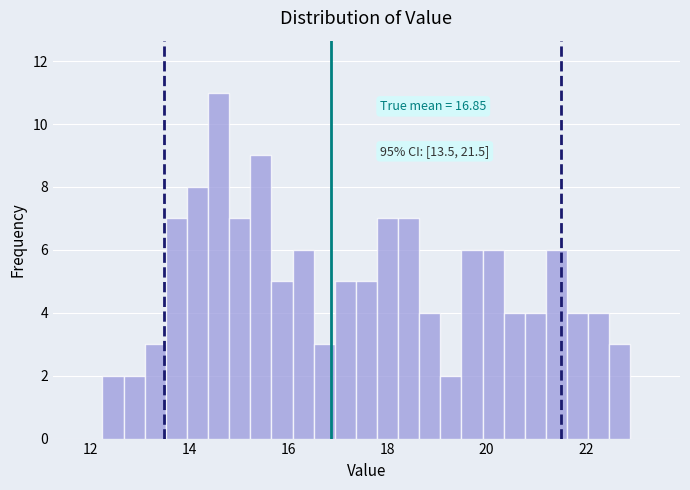

Read against the x-axis, roughly where is the centre of the tallest bar?

14.6